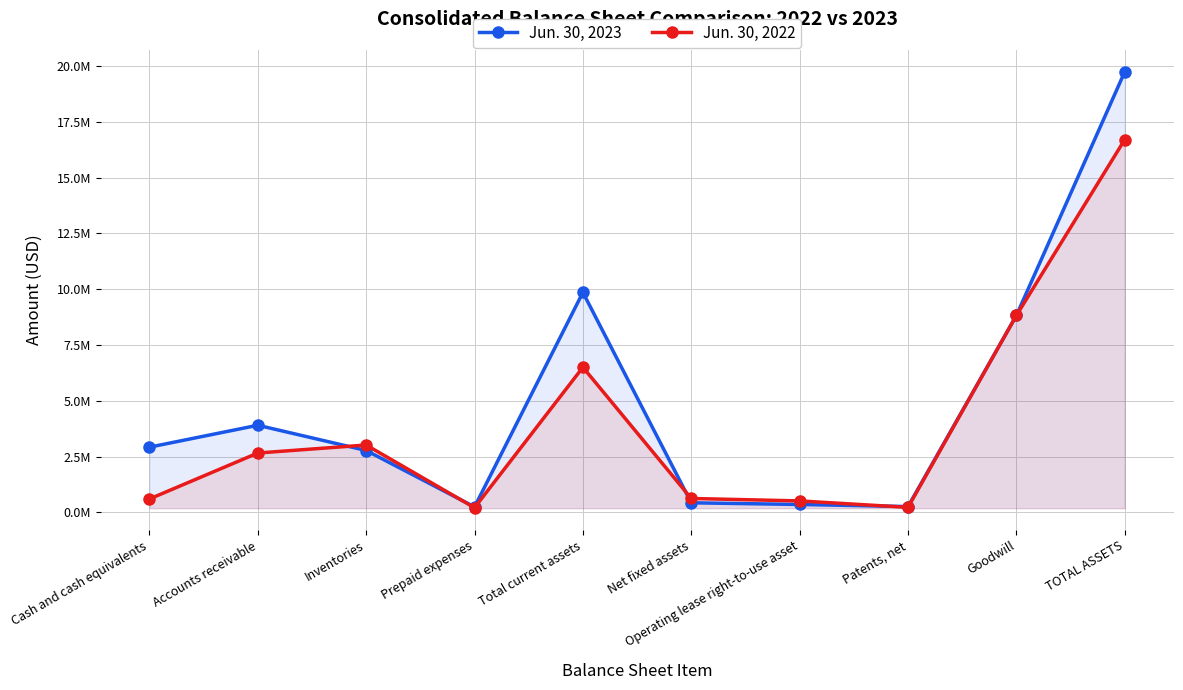

Reading left to right, what are all the values shown in this chart?

Jun. 30, 2023: Cash and cash equivalents=2925852	Accounts receivable=3907407	Inventories=2776216	Prepaid expenses=249681	Total current assets=9859156	Net fixed assets=433520	Operating lease right-to-use asset=358437	Patents, net=265111	Goodwill=8824210	TOTAL ASSETS=19740434
Jun. 30, 2022: Cash and cash equivalents=605749	Accounts receivable=2663872	Inventories=3022147	Prepaid expenses=213448	Total current assets=6505216	Net fixed assets=627471	Operating lease right-to-use asset=517725	Patents, net=229398	Goodwill=8824210	TOTAL ASSETS=16704020